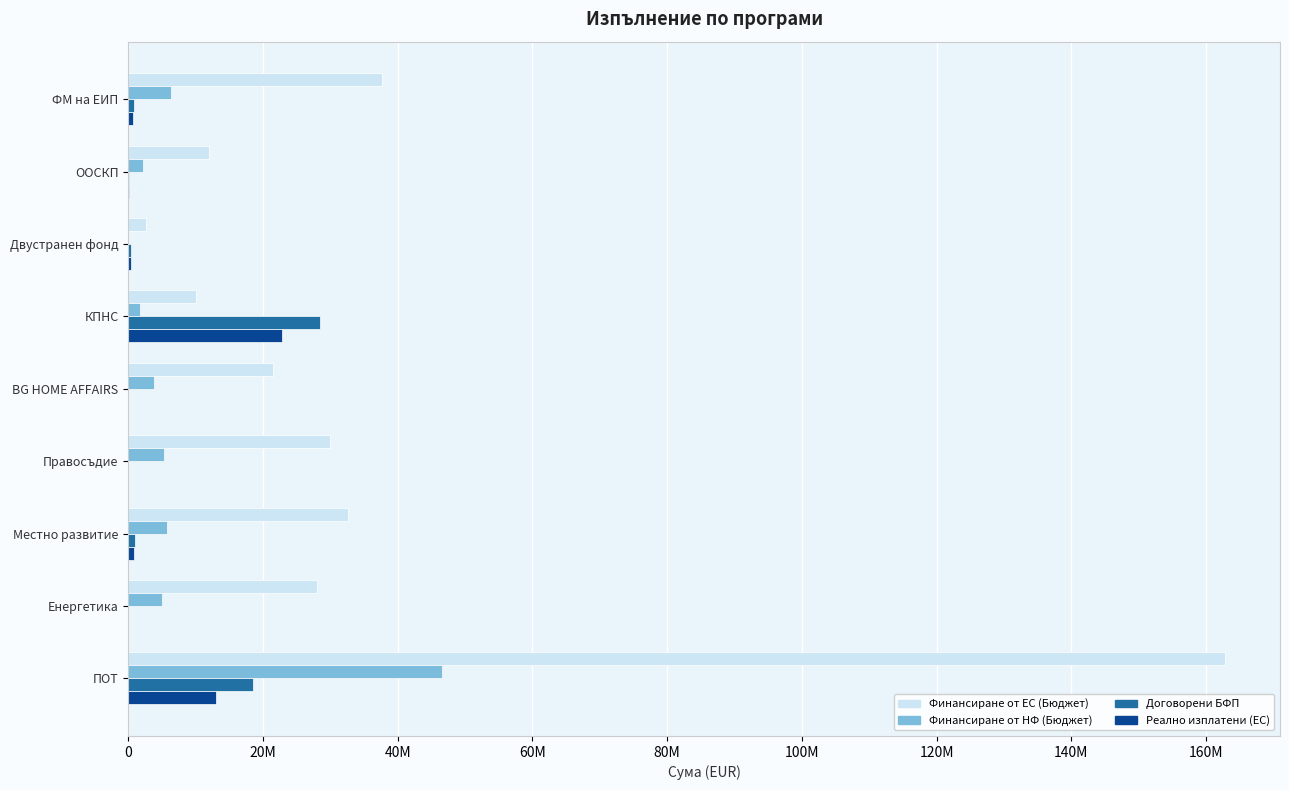

List the series in order of their peak value, lowest first.

Реално изплатени (ЕС), Договорени БФП, Финансиране от НФ (Бюджет), Финансиране от ЕС (Бюджет)